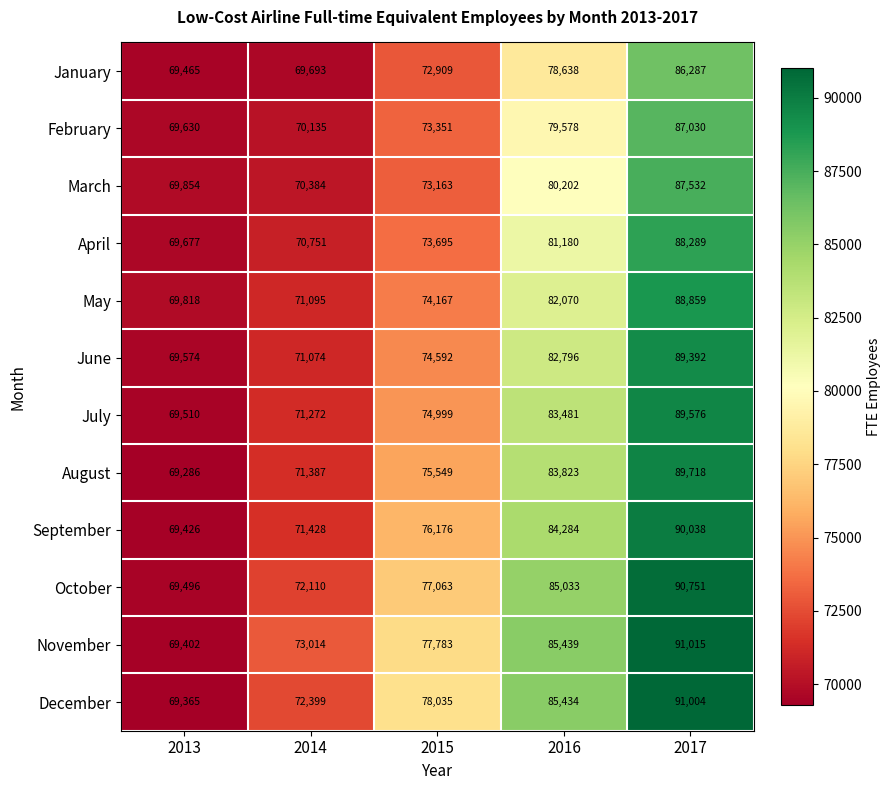

What is the sum of all November values?

396653